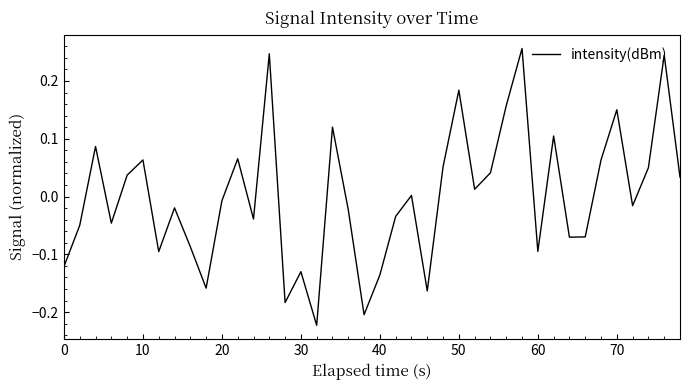

What is the difference between the maximum and minimum values?

0.5